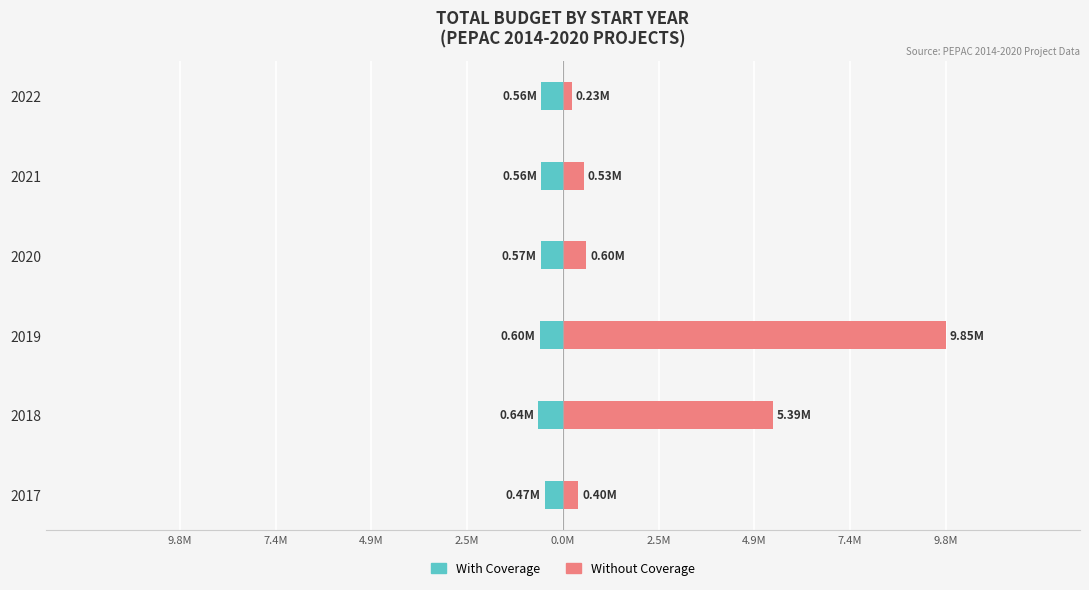

At how many categories does at least one series exceed 3165718?

2